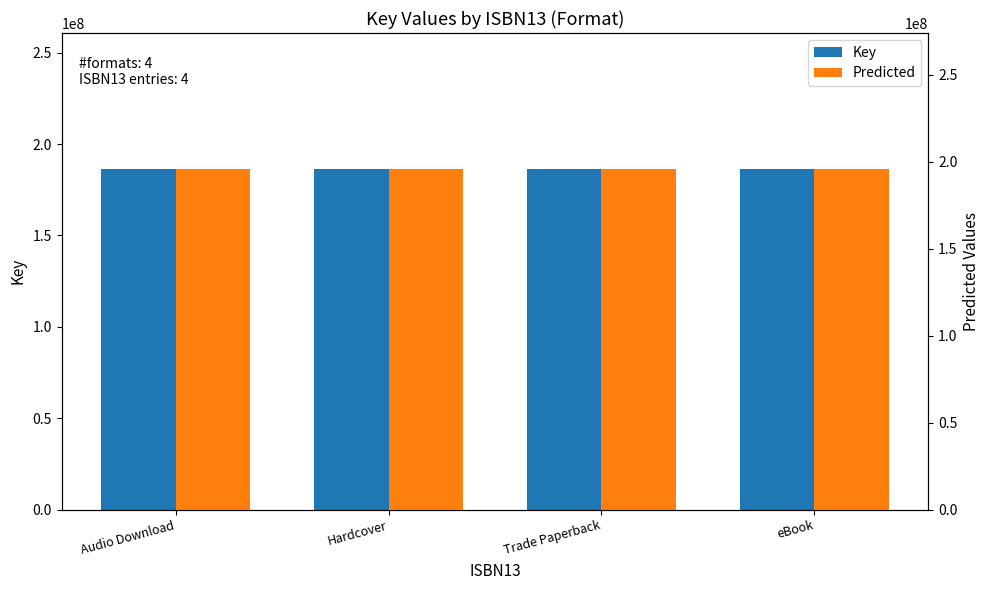

What is the label of the 4th bar from the right?

Audio Download